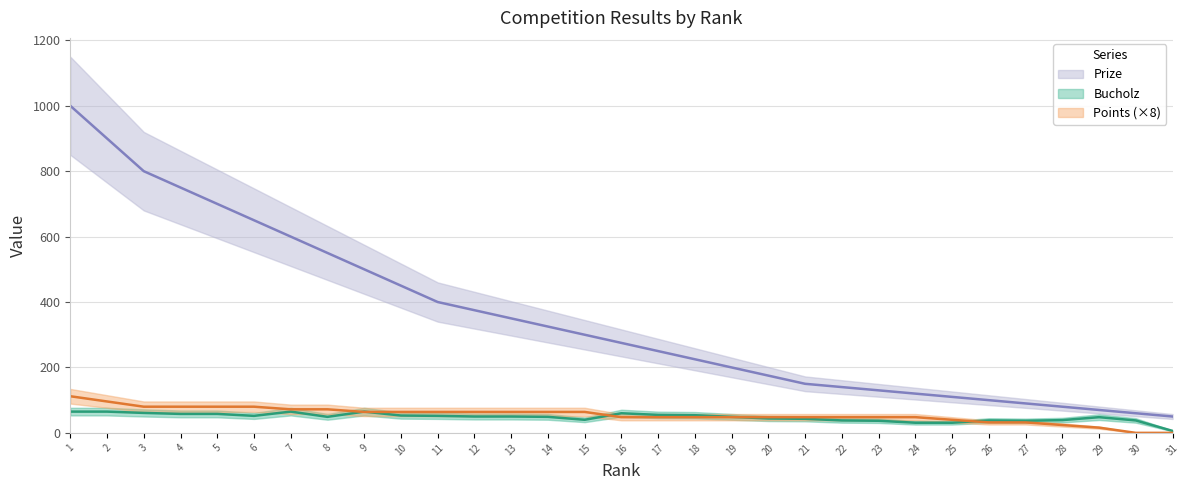

What is the value of the Prize point at the 21st from the left?

150